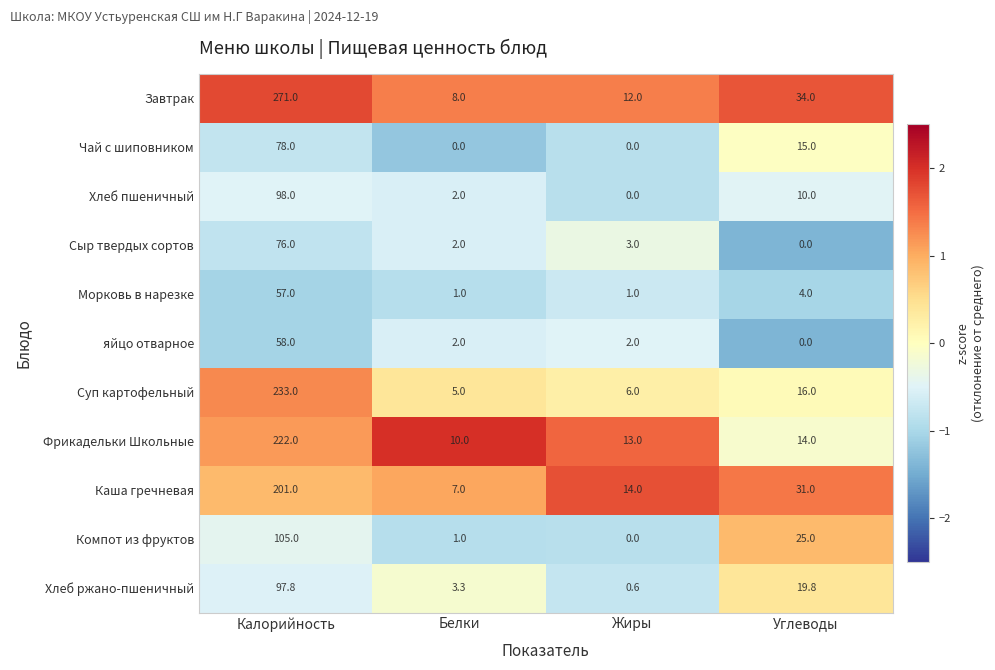

What is the difference between the highest and lowest values at Белки?

10.0